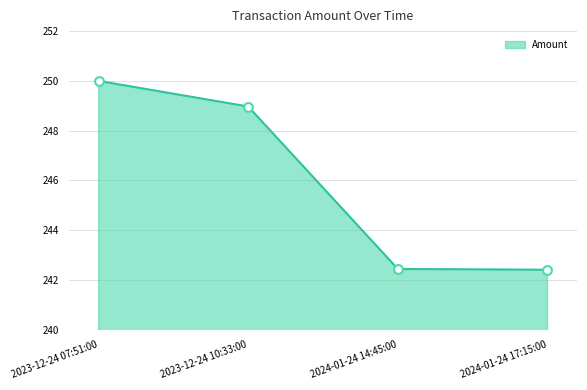

Between 2023-12-24 07:51:00 and 2023-12-24 10:33:00, which is larger?

2023-12-24 07:51:00